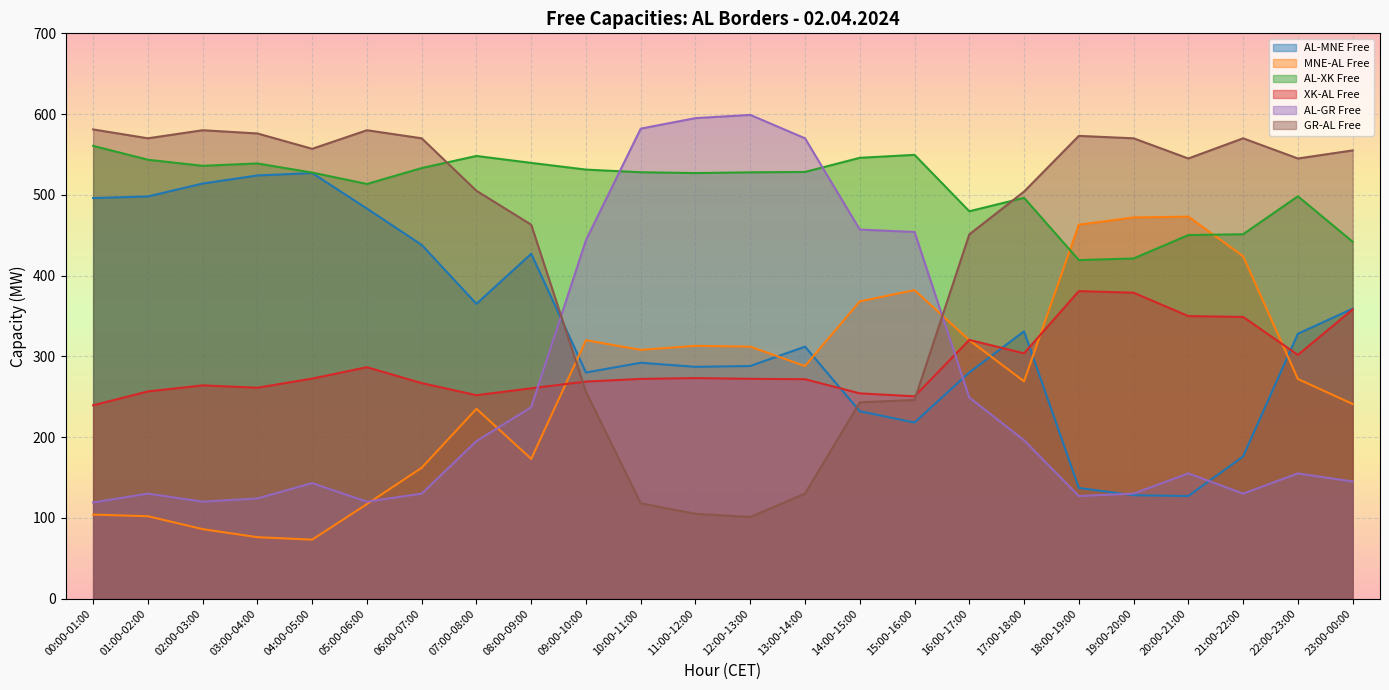

What is the difference between the maximum and second lowest values in the XK-AL Free series?

130.3